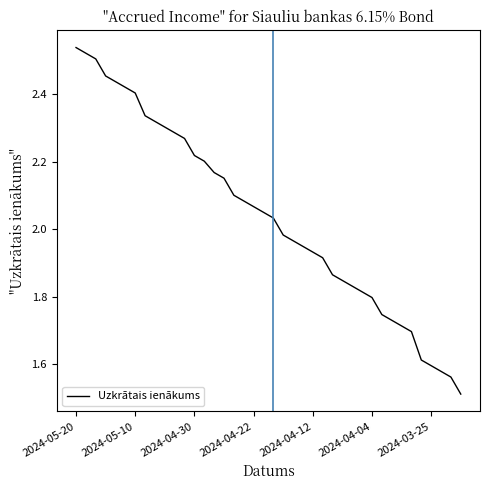

What is the difference between the maximum and minimum values?

1.0